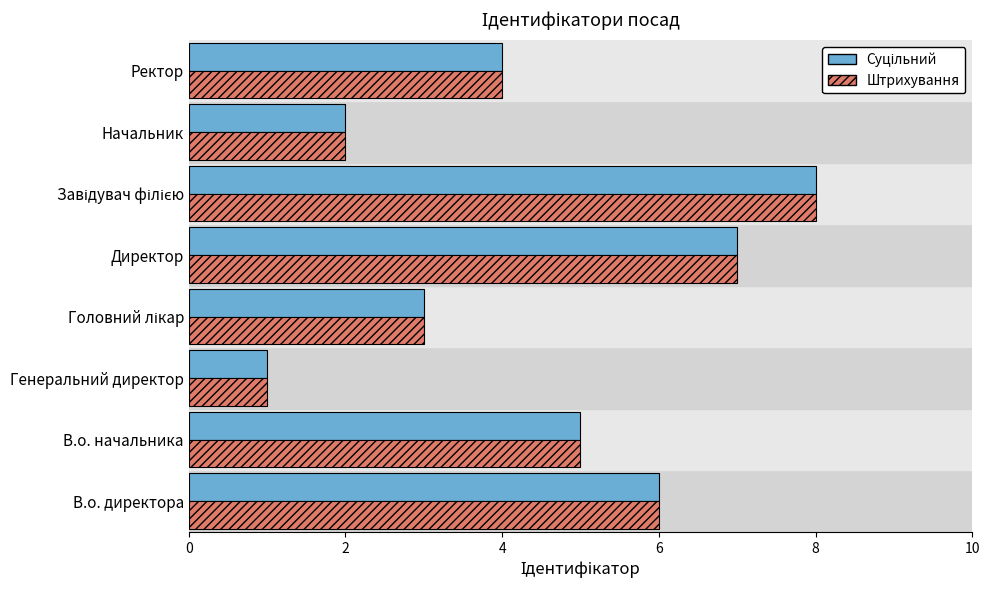

Which category has the lowest value across all series?

Генеральний директор